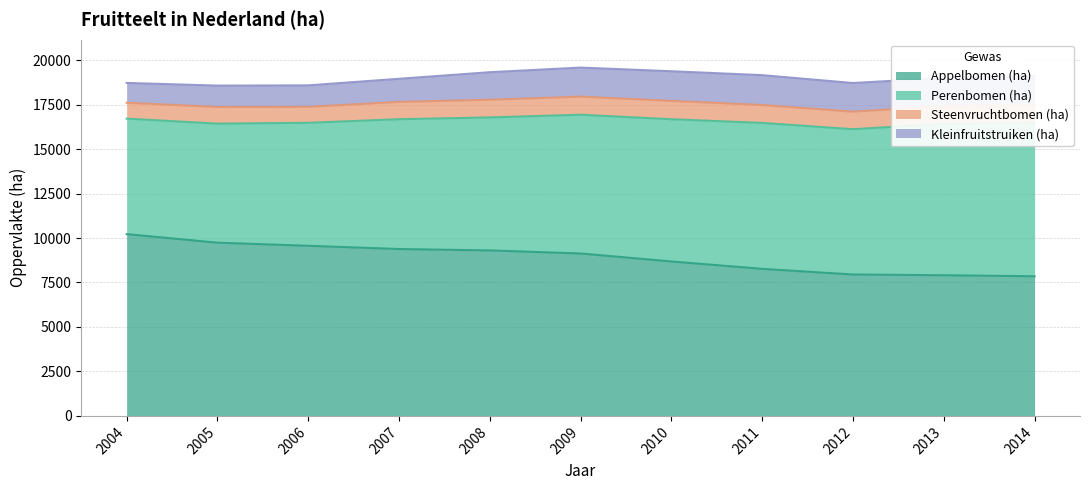

True or false: Perenbomen (ha) and Steenvruchtbomen (ha) cross at least once.

False